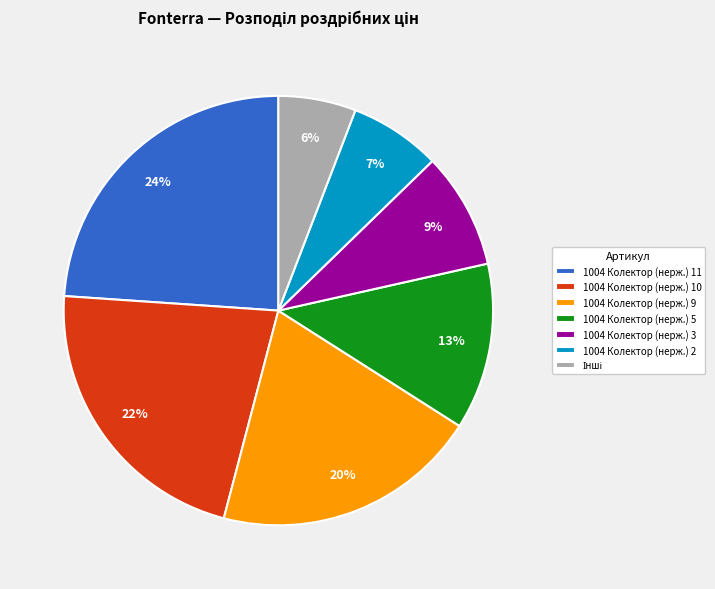

Count the number of slices in the pie.

7